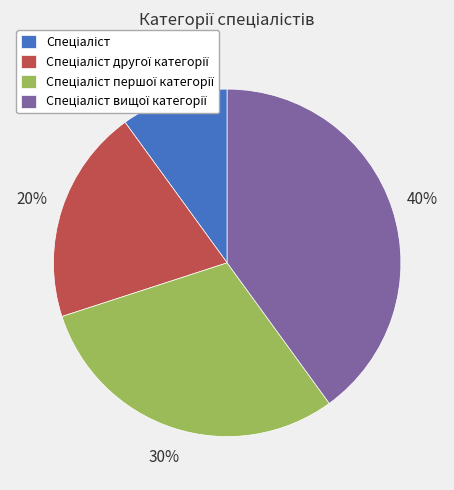

To the nearest percent, what is the difference between the largest and smallest slice percentages?

30%